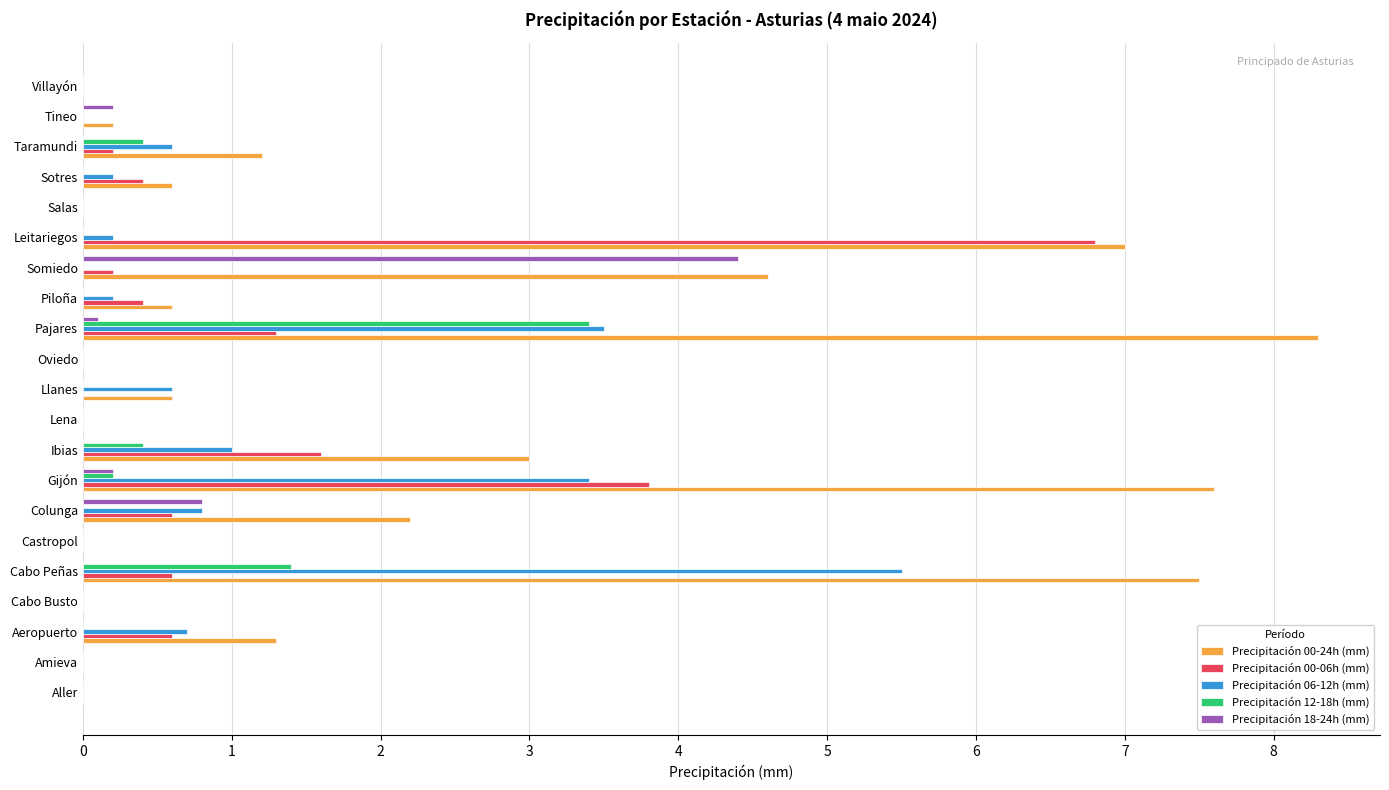

Which series has the largest total across all categories?

Precipitación 00-24h (mm)